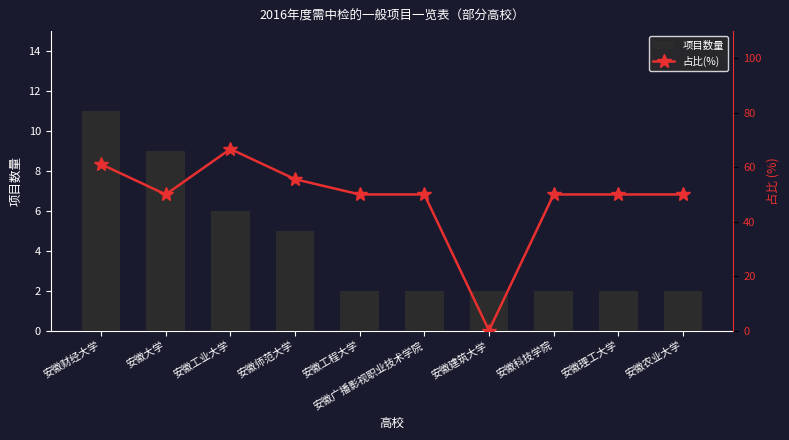

What is the label of the 9th bar from the right?

安徽大学